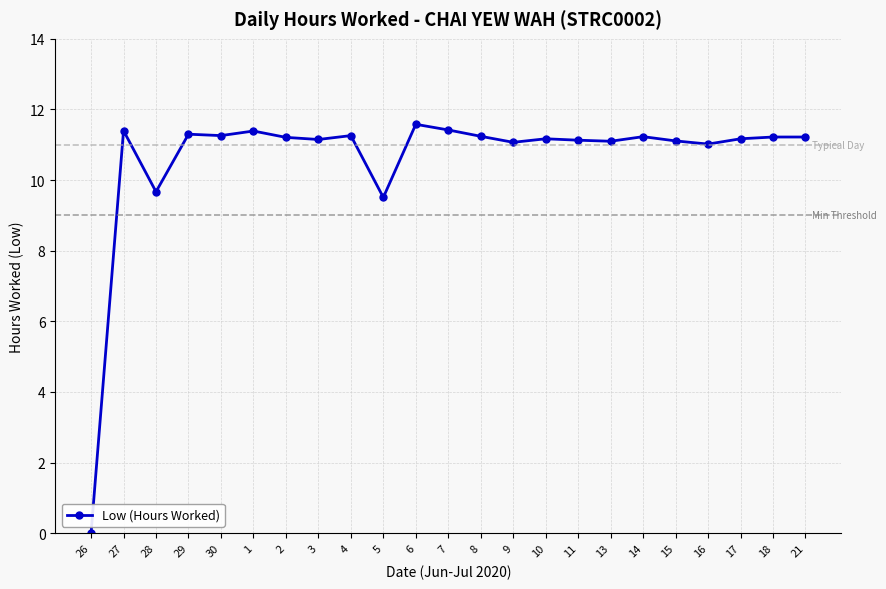

Which category has the lowest value across all series?

26